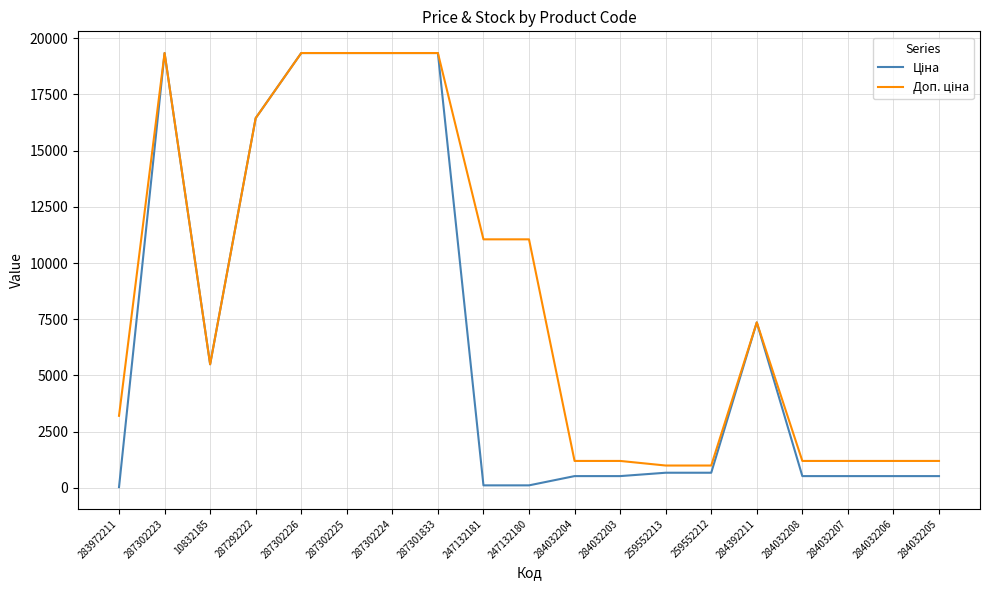

What is the maximum value shown in the chart?

19343.1